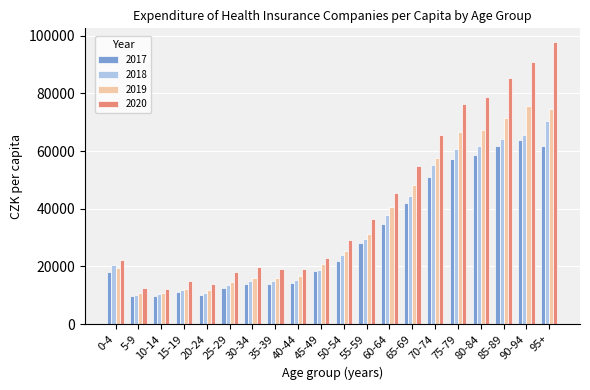

Which series changed the most between 45-49 and 95+?

2020